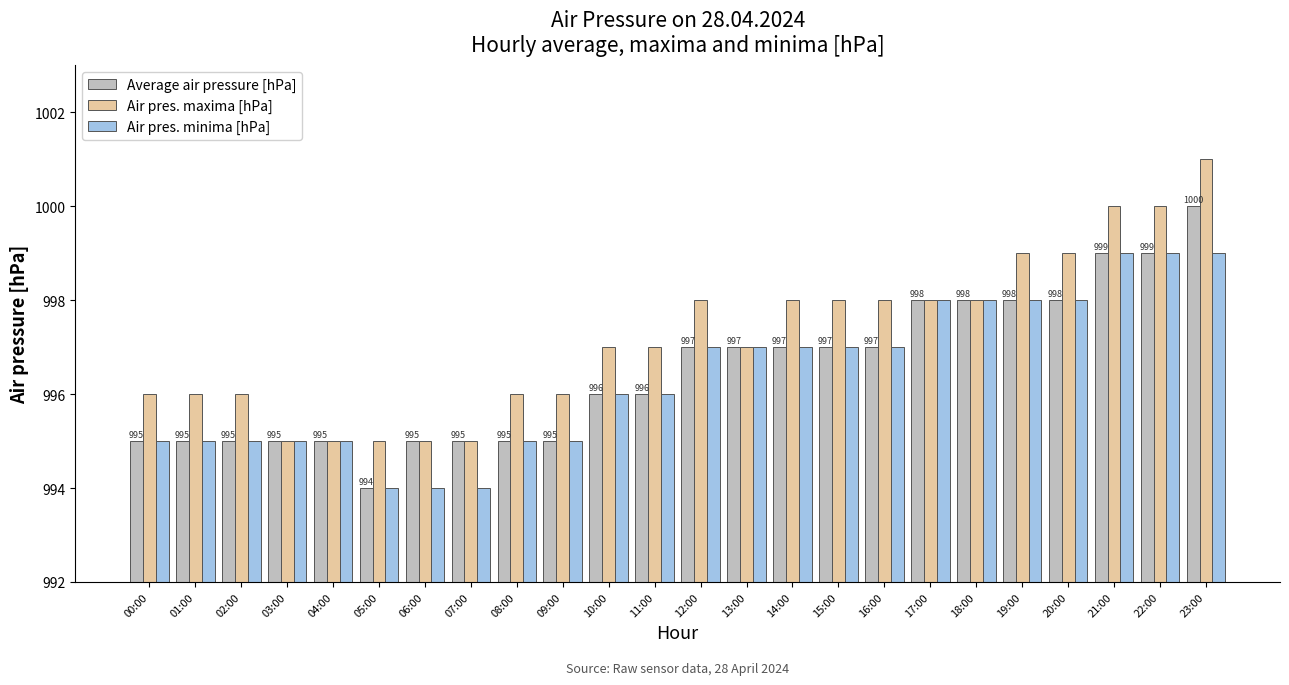

What is the sum of all Air pres. minima [hPa] values?

23913